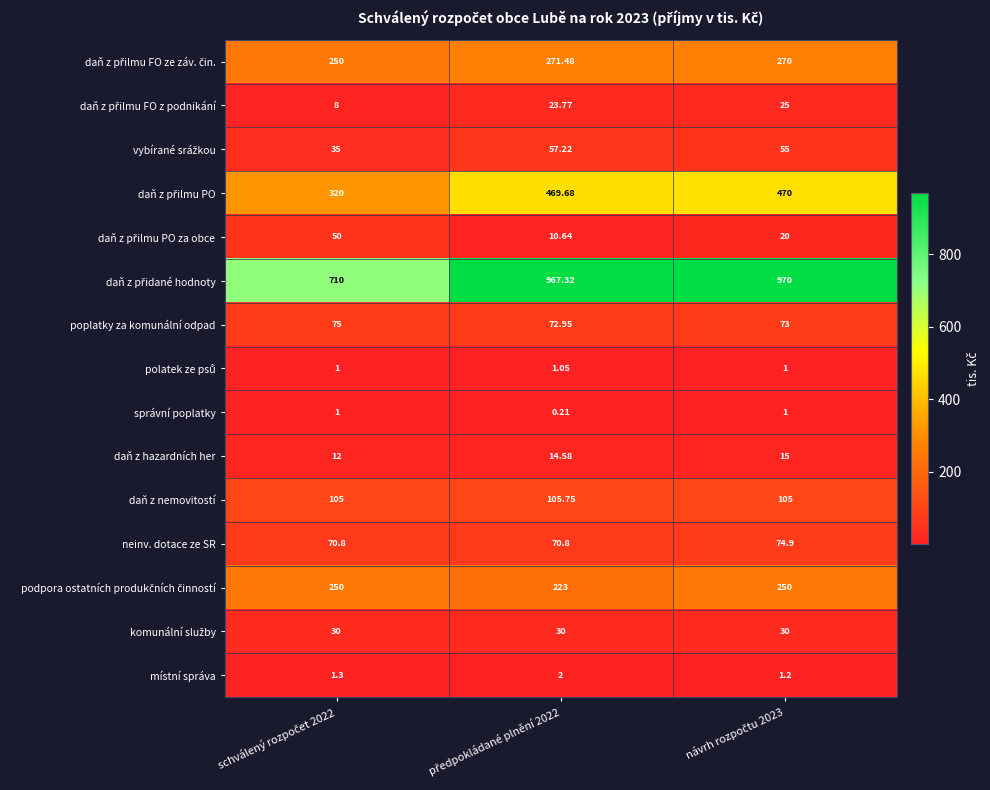

What is the total value across all series at předpokládané plnění 2022?

2320.5